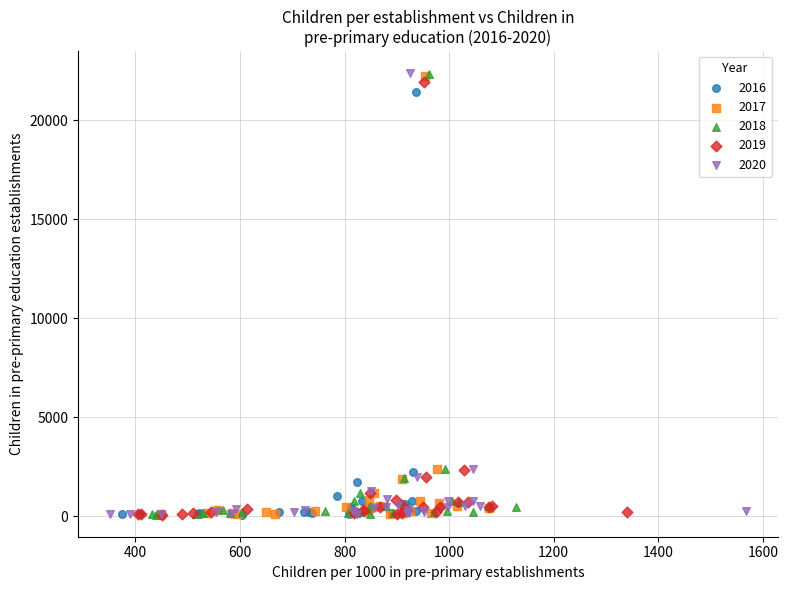

Which series has the widest spread of Y values?

2020